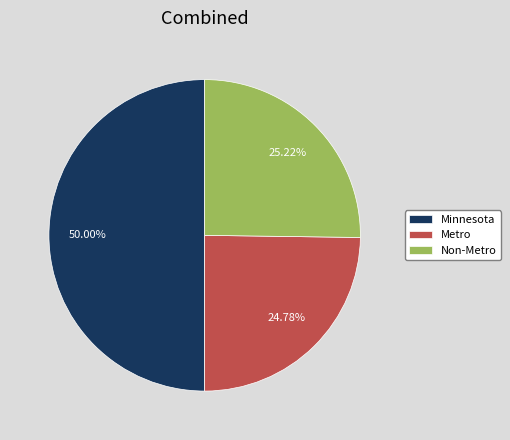

Is it true that Minnesota is 56% of the pie?

False